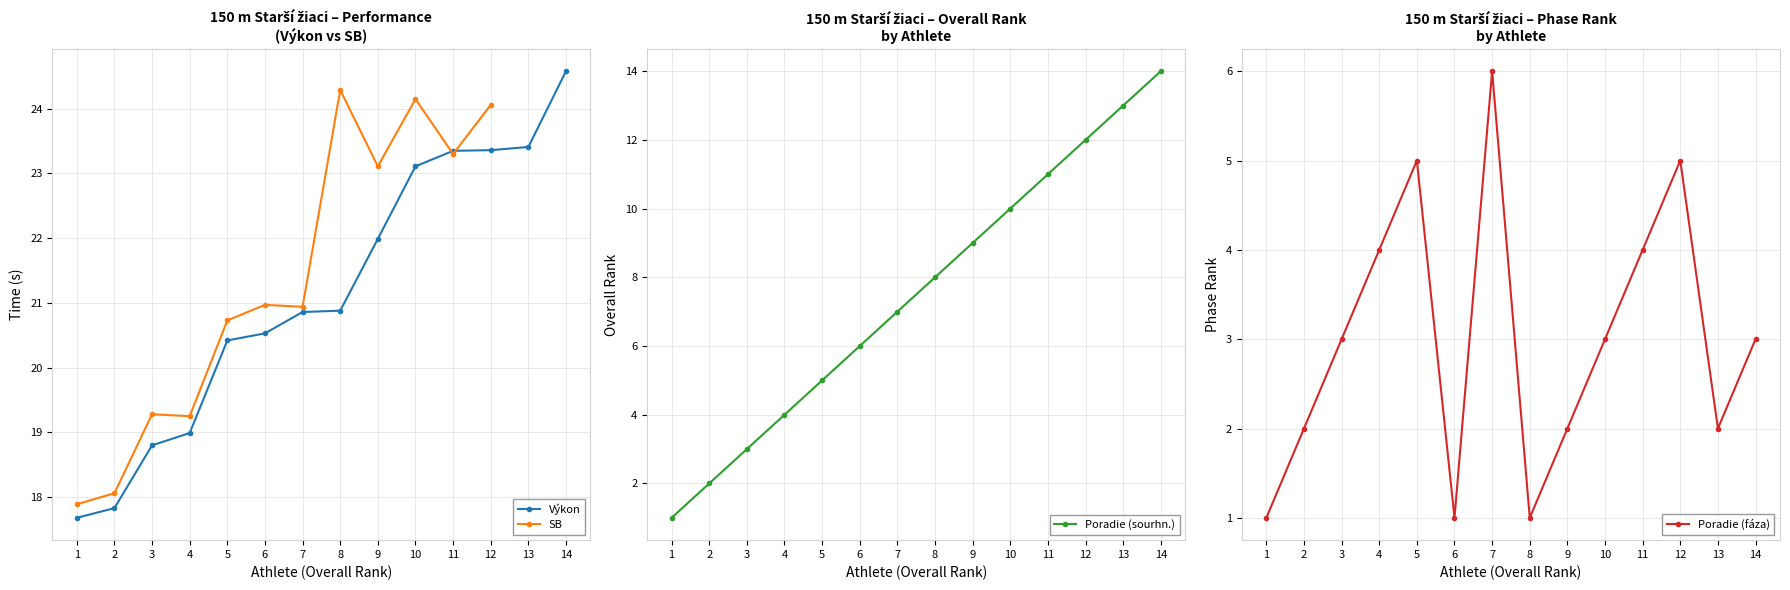

Where does the Výkon series first go above 20?

5